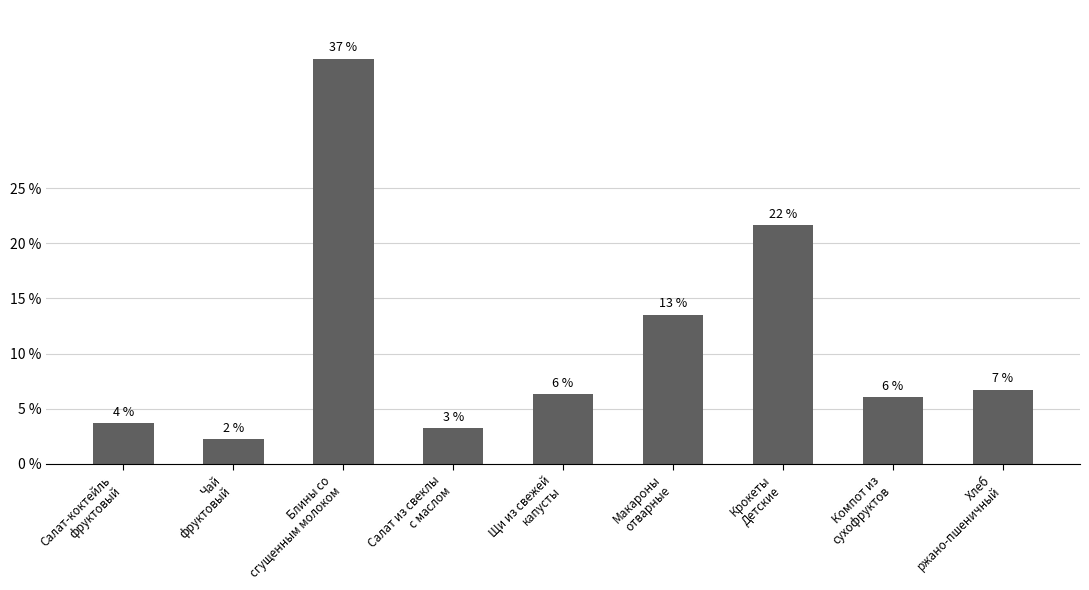

At which label is the value closest to 283?

Крокеты
Детские